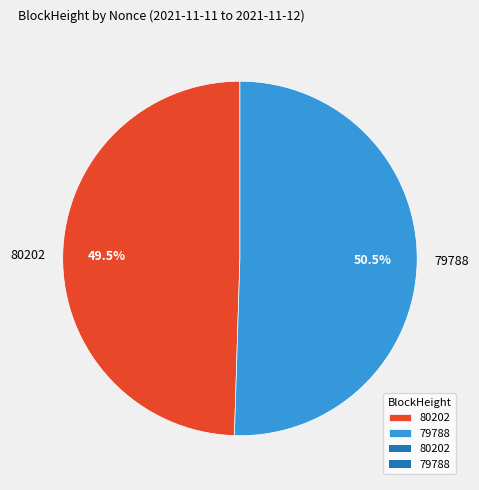

Is there any slice that represents more than half of the pie?

Yes